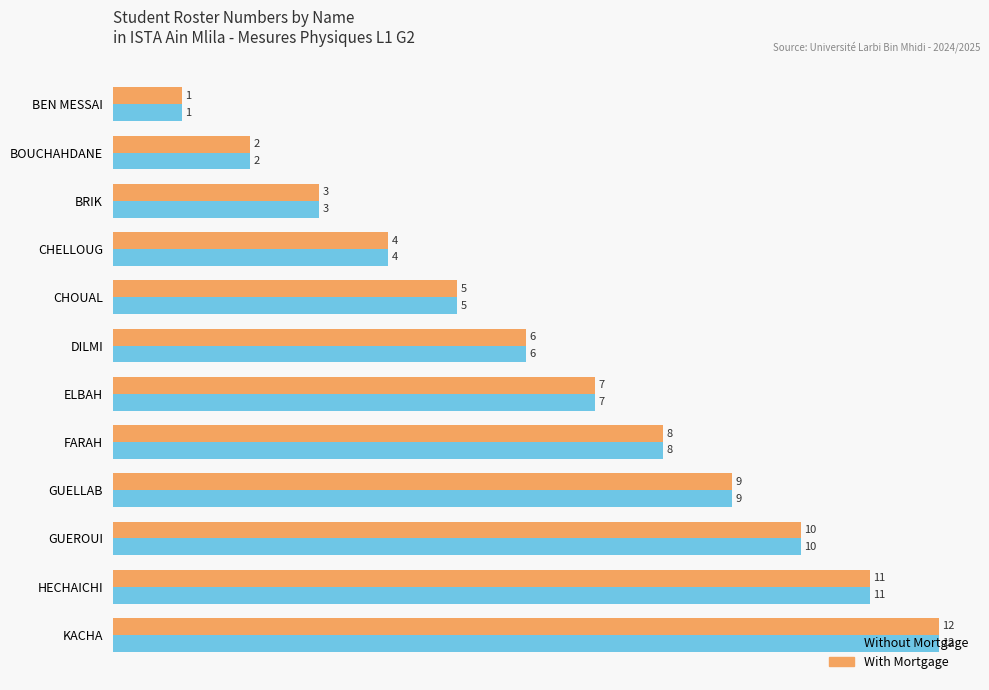

Is the value of With Mortgage at HECHAICHI greater than the value of Without Mortgage at ELBAH?

Yes